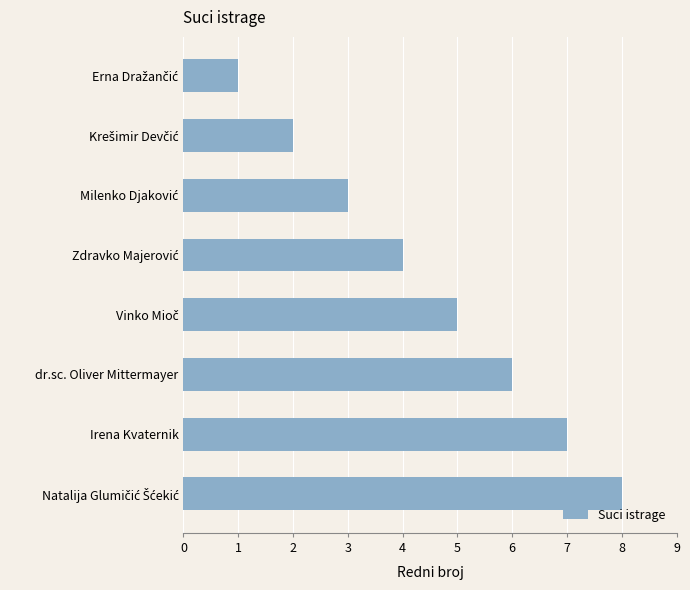

True or false: the data shows 4 at Irena Kvaternik.

False